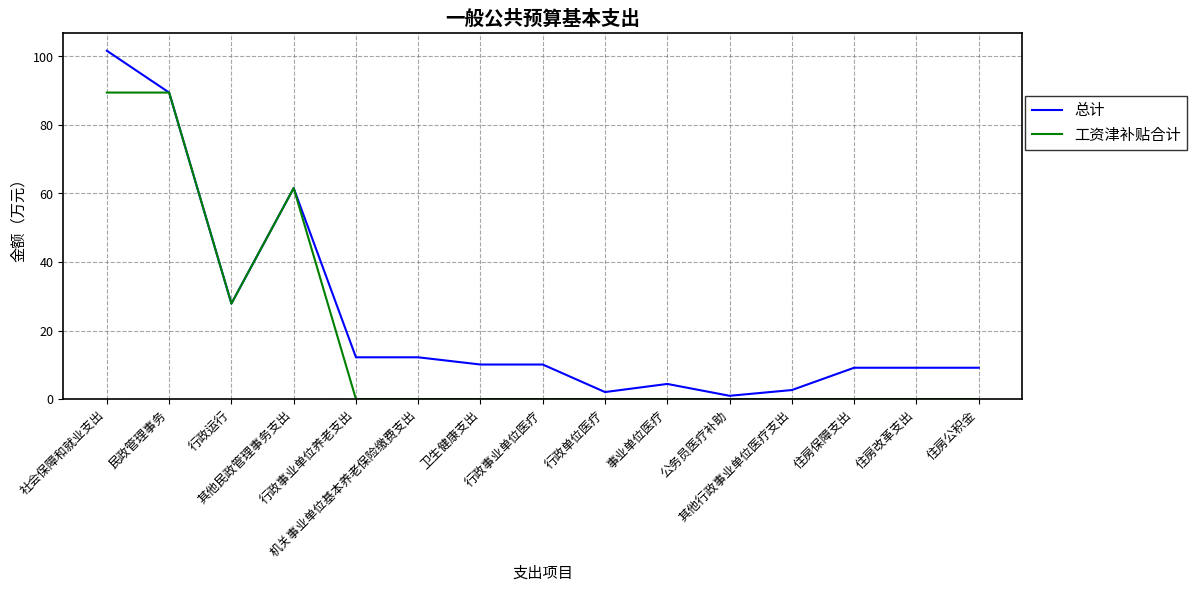

Count the number of data series in this chart.

2